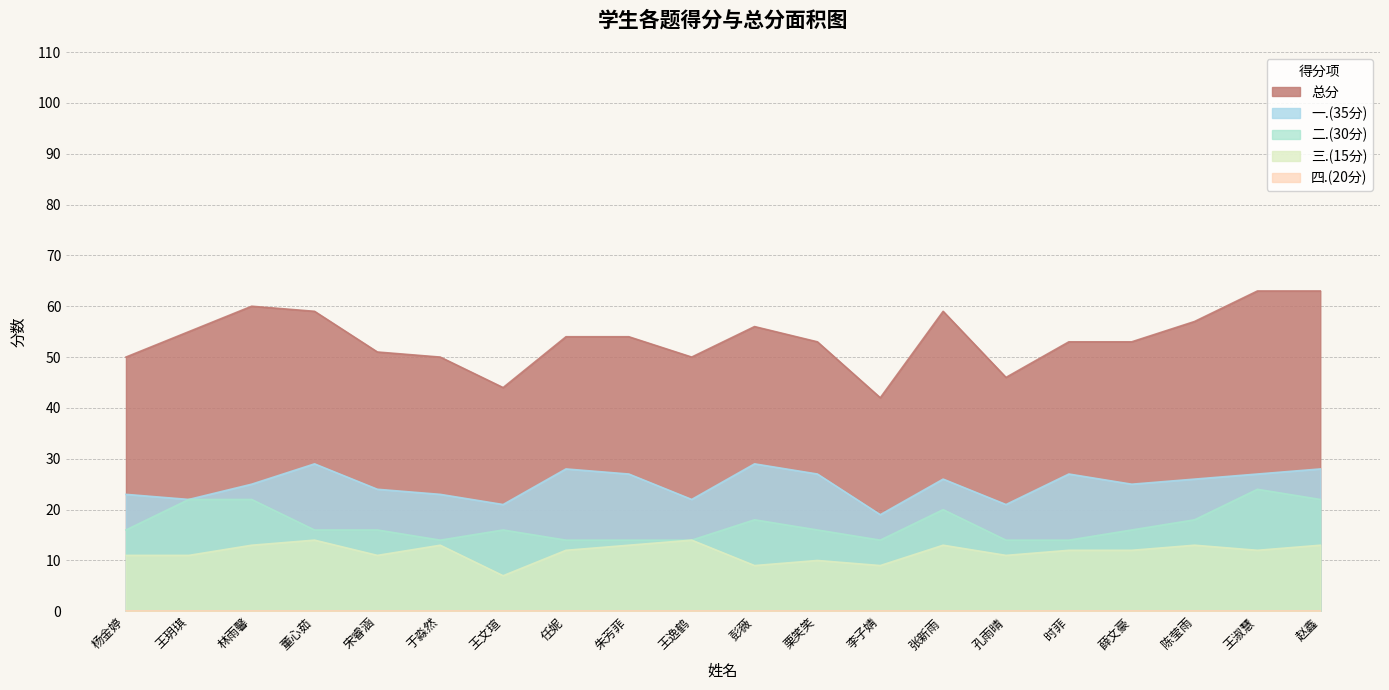

Between 任妮 and 王淑慧, which series saw the biggest shift?

二.(30分)